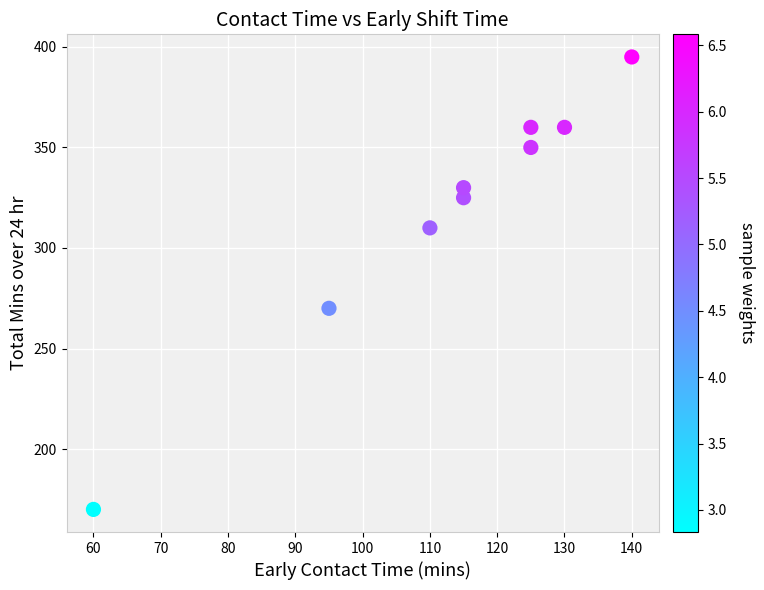

What Y value in the scatter plot is closest to 282?

270